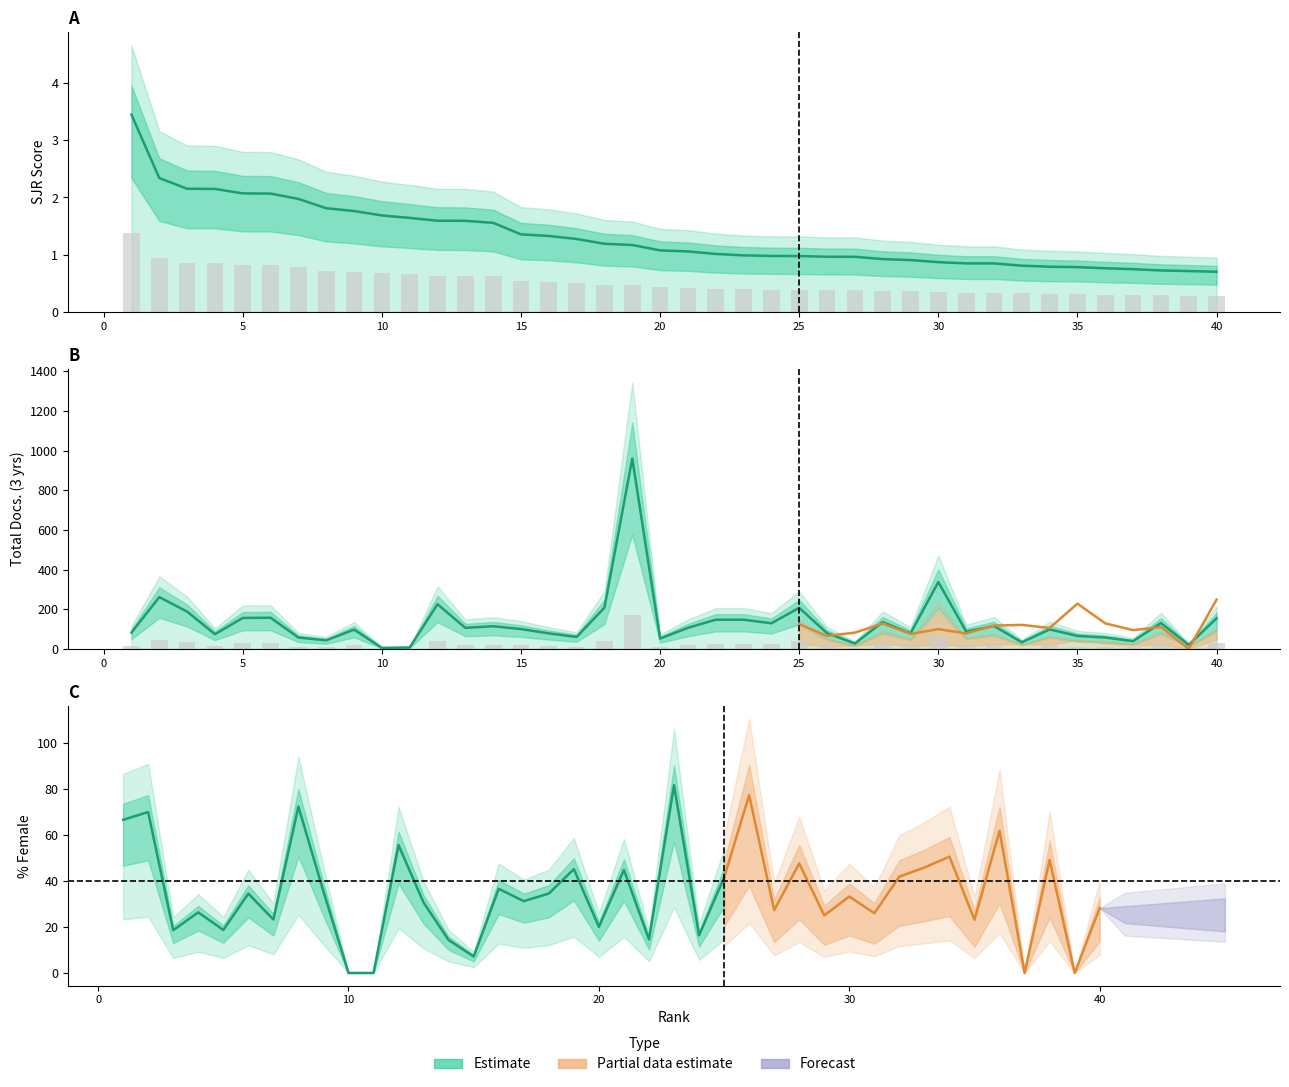

List the labels in order of Total Docs. (3years) value, smallest first.

10, 11, 39, 27, 33, 37, 8, 20, 7, 36, 17, 35, 4, 16, 29, 26, 1, 31, 9, 34, 15, 13, 21, 14, 32, 24, 38, 28, 22, 23, 40, 5, 6, 3, 25, 18, 12, 2, 30, 19